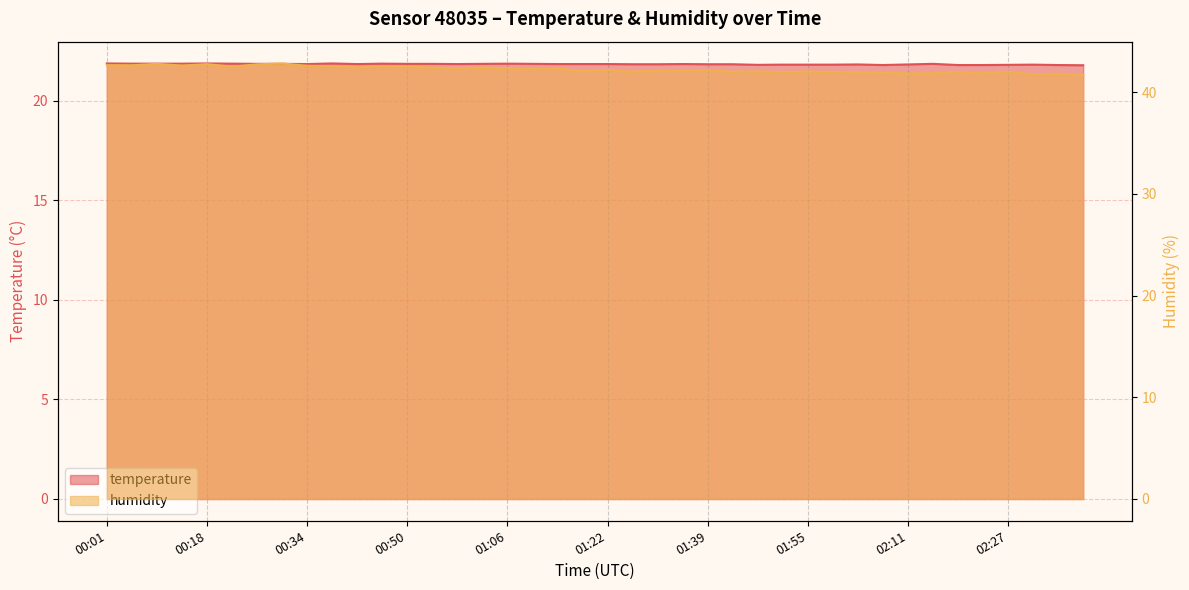

What is the maximum value shown in the chart?

42.8